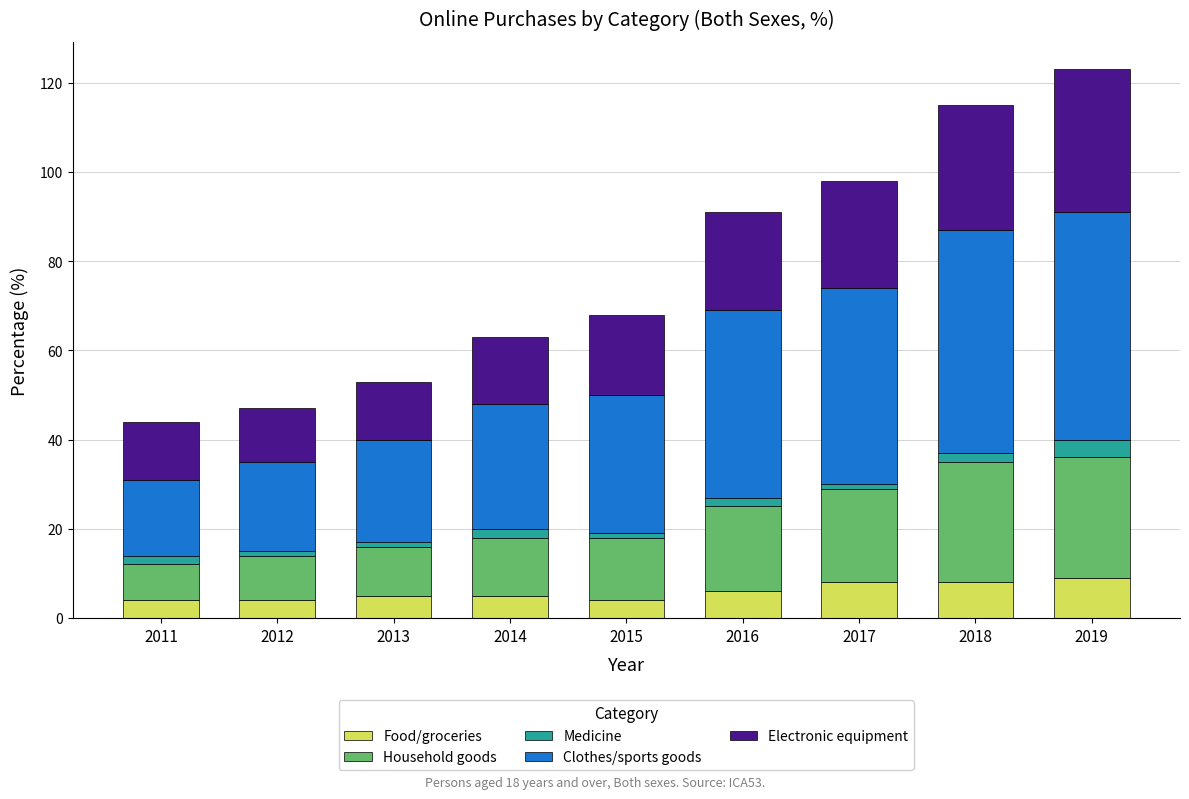

The value of Food/groceries at 2013 is 5. True or false?

True